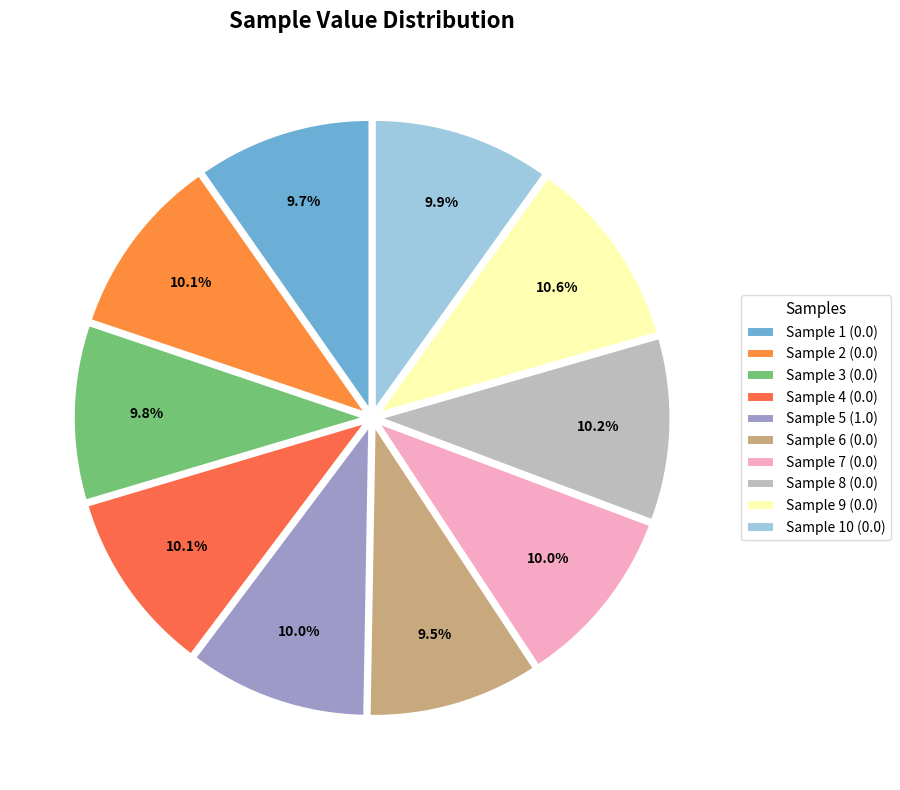

How many slices are in this pie chart?

10